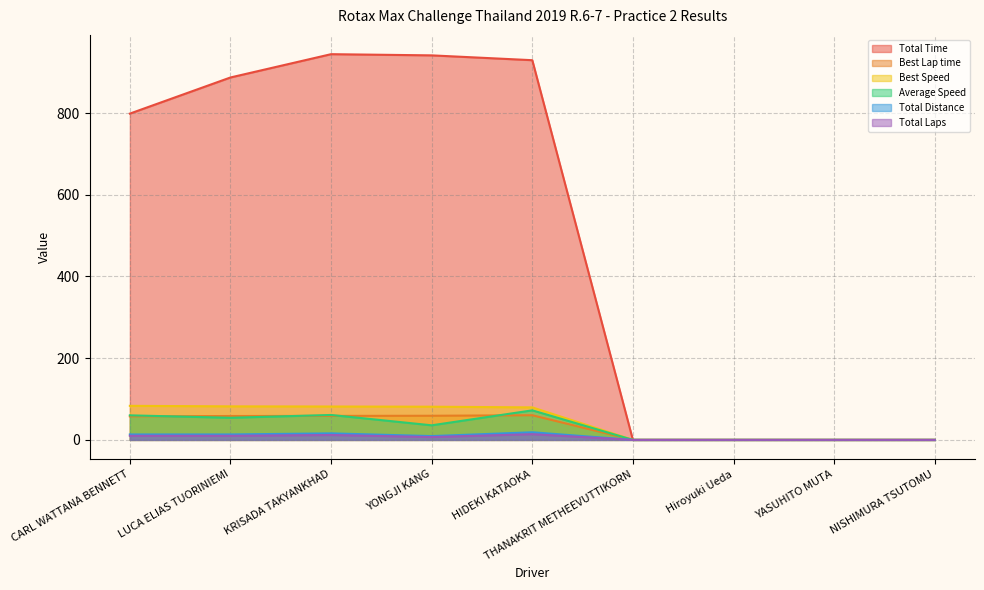

What are all the series names shown in the legend?

Total Time, Best Lap time, Best Speed, Average Speed, Total Distance, Total Laps